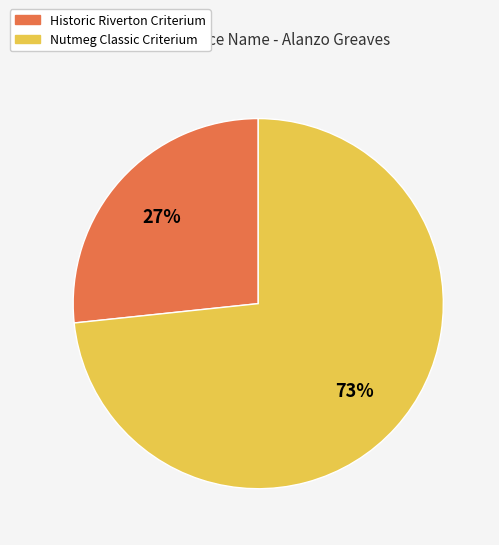

Combined, do Nutmeg Classic Criterium and Historic Riverton Criterium account for over 50%?

Yes